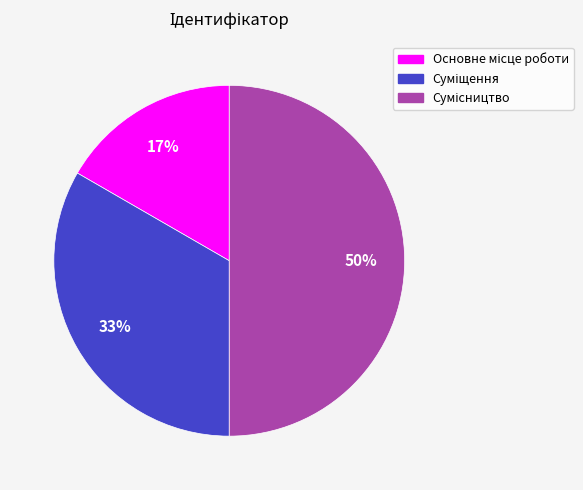

To the nearest percent, what is the average slice percentage?

33%